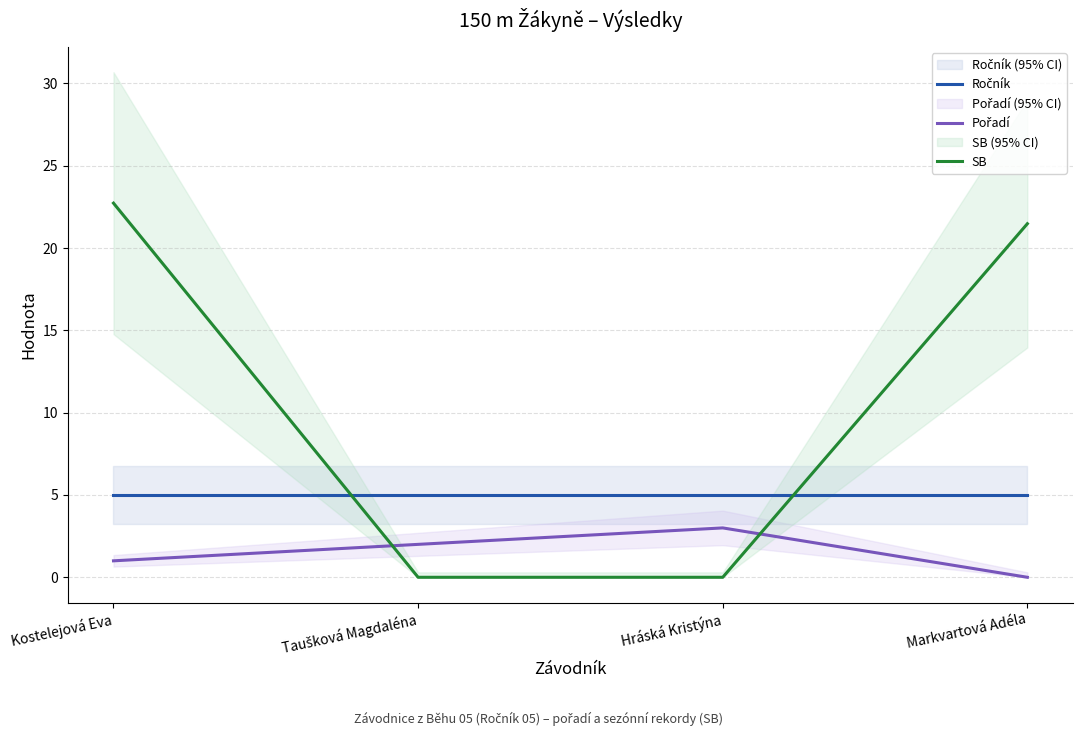

True or false: Ročník and Pořadí intersect in this chart.

False